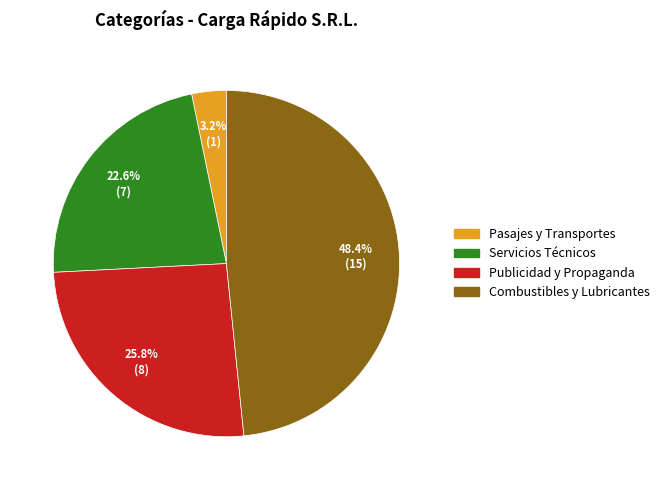

To the nearest percent, what is the average slice percentage?

25%